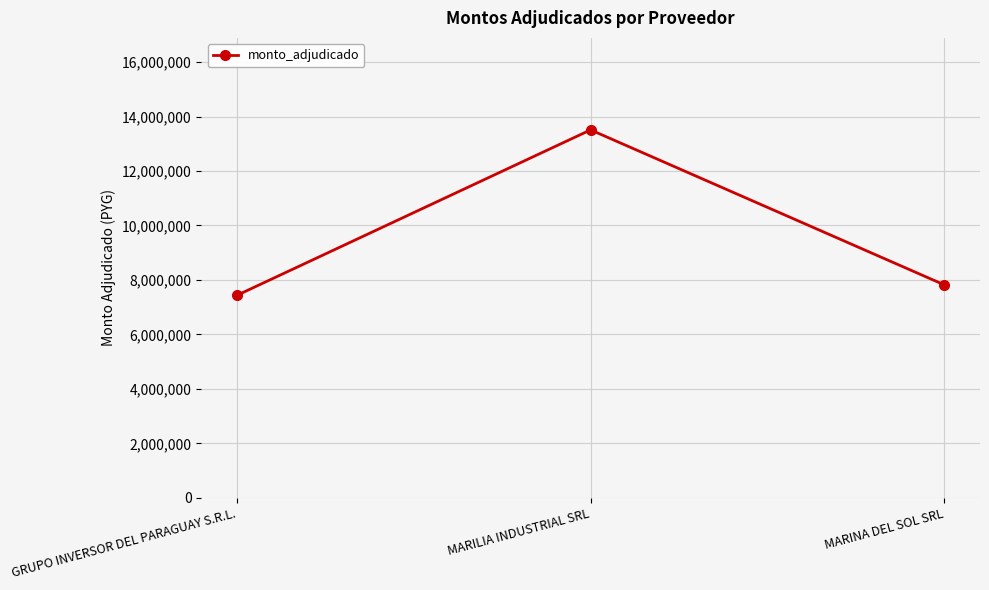

What is the label of the 2nd point from the left?

MARILIA INDUSTRIAL SRL